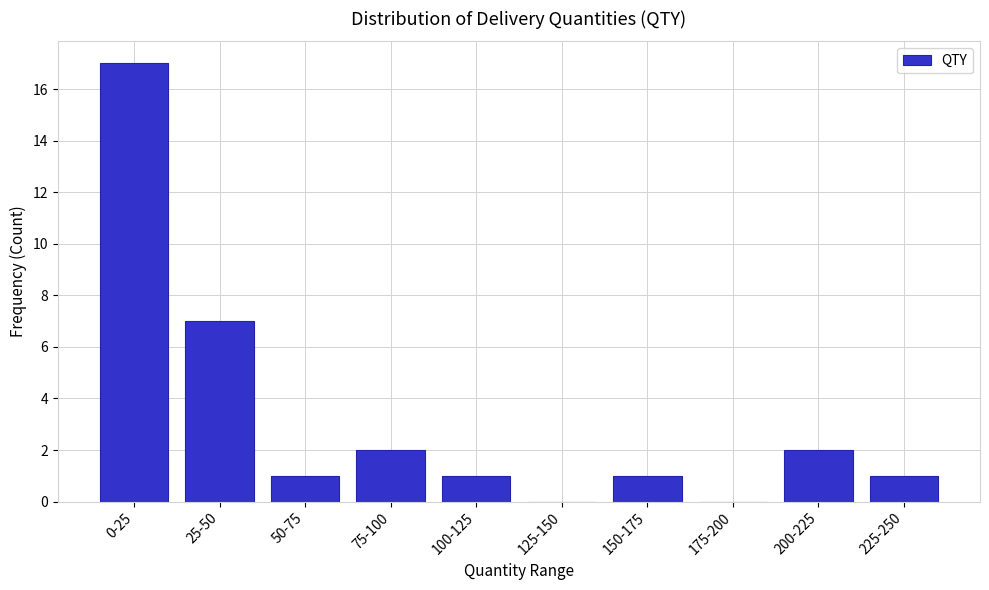

Reading left to right, transcribe all the data shown in this chart.

0-25=17	25-50=7	50-75=1	75-100=2	100-125=1	125-150=0	150-175=1	175-200=0	200-225=2	225-250=1